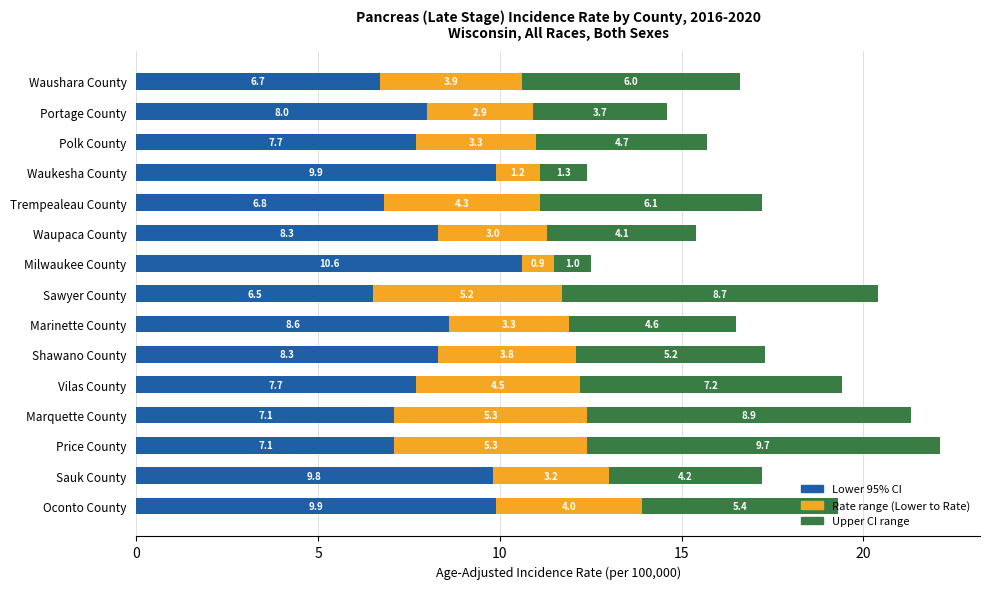

What is the total value across all series at Sawyer County?

20.4